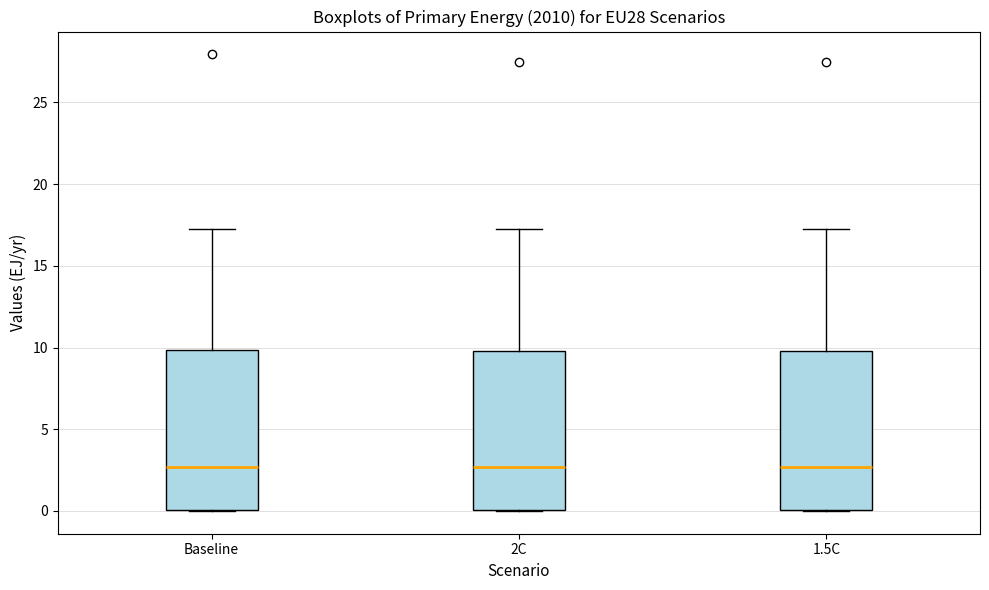

Reading left to right, transcribe this box plot: for each box, give where its median line is, the range the box spans, and where its two whiskers end, as read against the y-axis. The values are not printed on the chart, so give them approximately, as read against the axis.

Baseline: median 2.5, box 0.0 to 10.0, whiskers 0.0 to 17.5
2C: median 2.5, box 0.0 to 10.0, whiskers 0.0 to 17.5
1.5C: median 2.5, box 0.0 to 10.0, whiskers 0.0 to 17.5